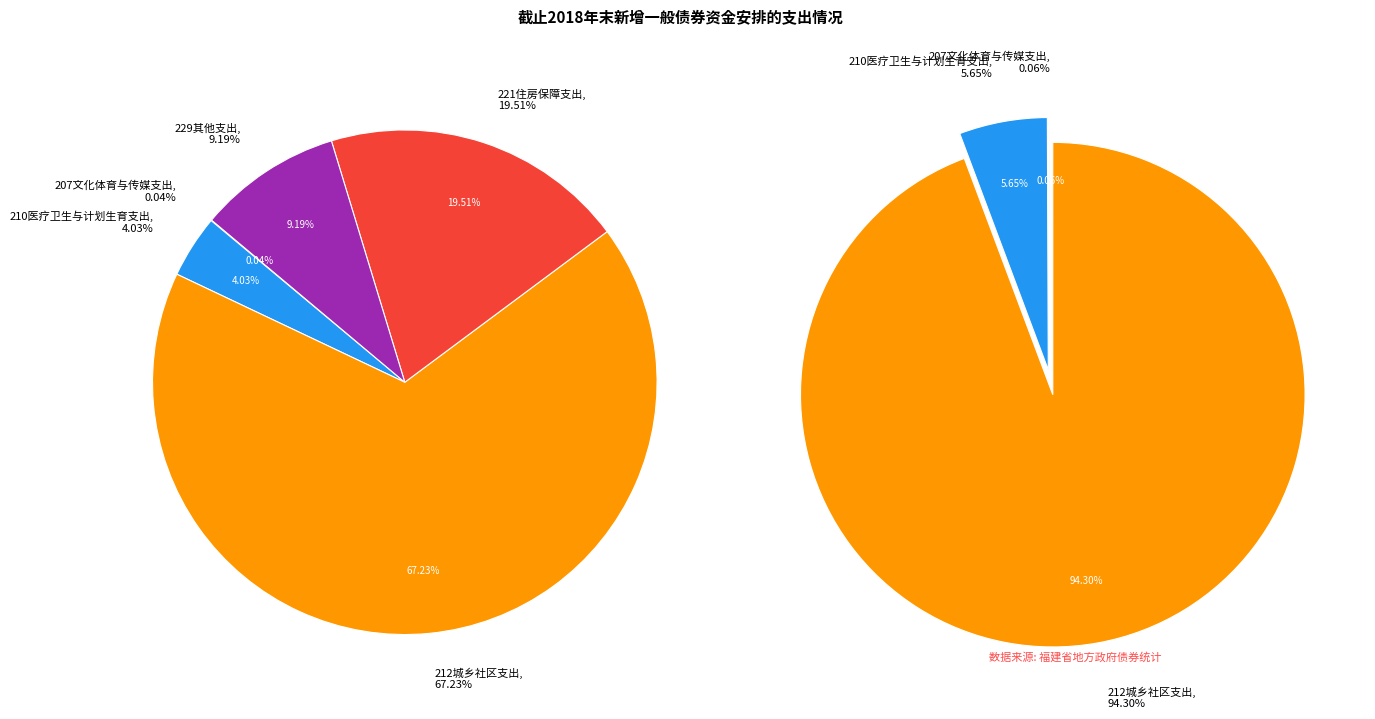

Which category accounts for the majority?

212城乡社区支出